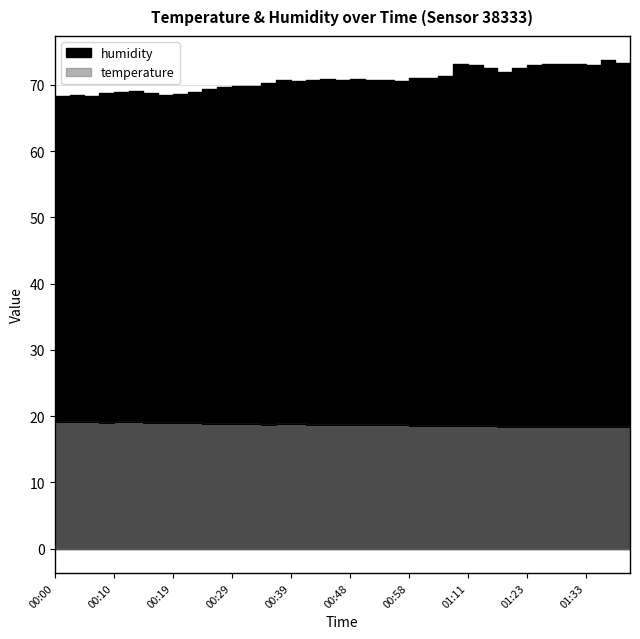

Rank the categories by value from highest to lowest.

00:02, 00:05, 00:07, 00:12, 00:14, 00:00, 00:10, 00:17, 00:19, 00:22, 00:24, 00:27, 00:29, 00:31, 00:34, 00:39, 00:41, 00:36, 00:44, 00:46, 00:48, 00:51, 00:53, 00:56, 00:58, 01:01, 01:03, 01:06, 01:11, 01:16, 01:19, 01:21, 01:23, 01:26, 01:28, 01:31, 01:33, 01:36, 01:38, 01:41